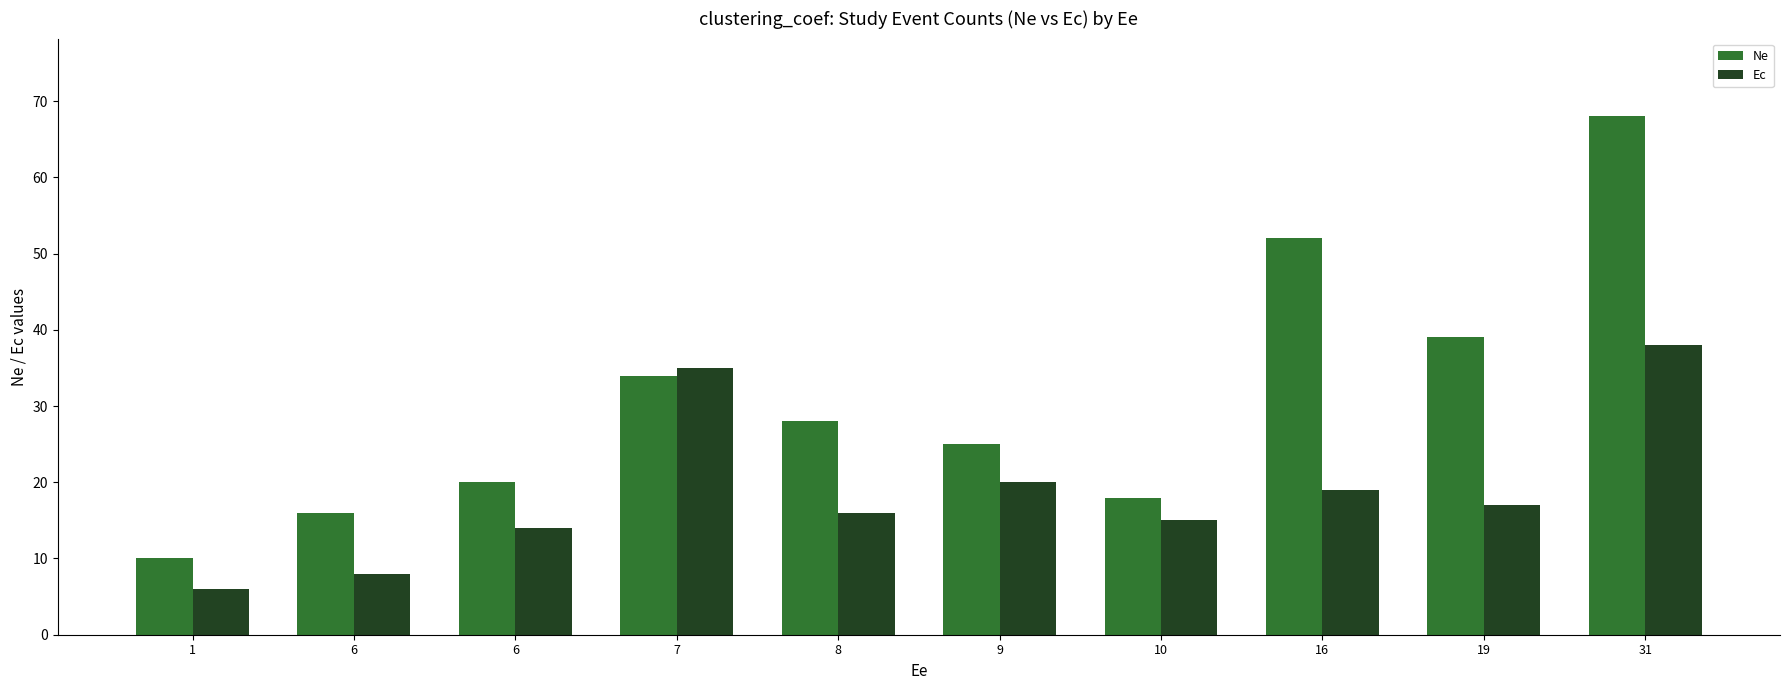

What is the average value of the Ec series?

19